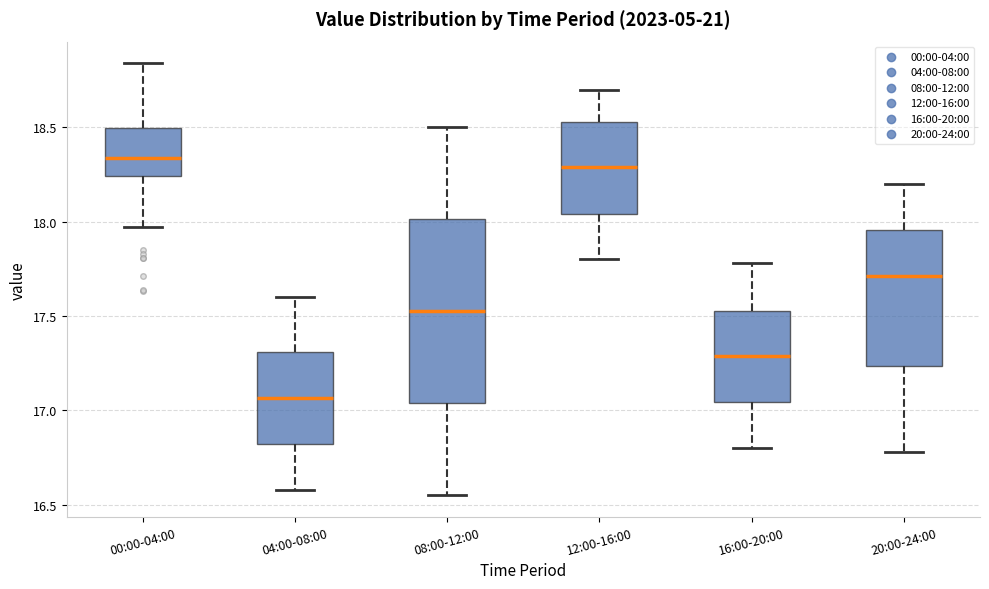

Reading left to right, read every box against the y-axis: the position of its median line, the range the box covers, and the ends of its whiskers. The values are not printed on the chart, so give them approximately, as read against the axis.

00:00-04:00: median 18.35, box 18.25 to 18.50, whiskers 17.95 to 18.85
04:00-08:00: median 17.05, box 16.80 to 17.30, whiskers 16.60 to 17.60
08:00-12:00: median 17.55, box 17.05 to 18.00, whiskers 16.55 to 18.50
12:00-16:00: median 18.30, box 18.05 to 18.55, whiskers 17.80 to 18.70
16:00-20:00: median 17.30, box 17.05 to 17.55, whiskers 16.80 to 17.80
20:00-24:00: median 17.70, box 17.25 to 17.95, whiskers 16.80 to 18.20